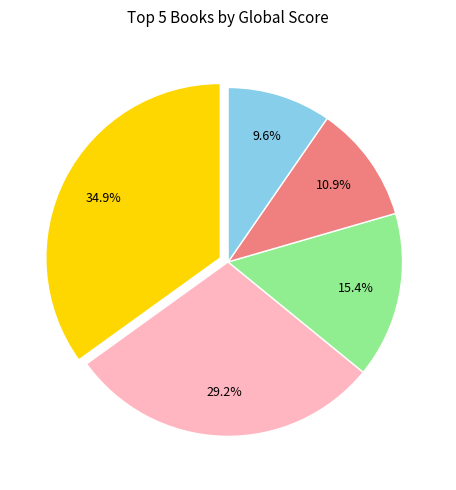

To the nearest percent, what is the difference between the largest and smallest slice percentages?

25%